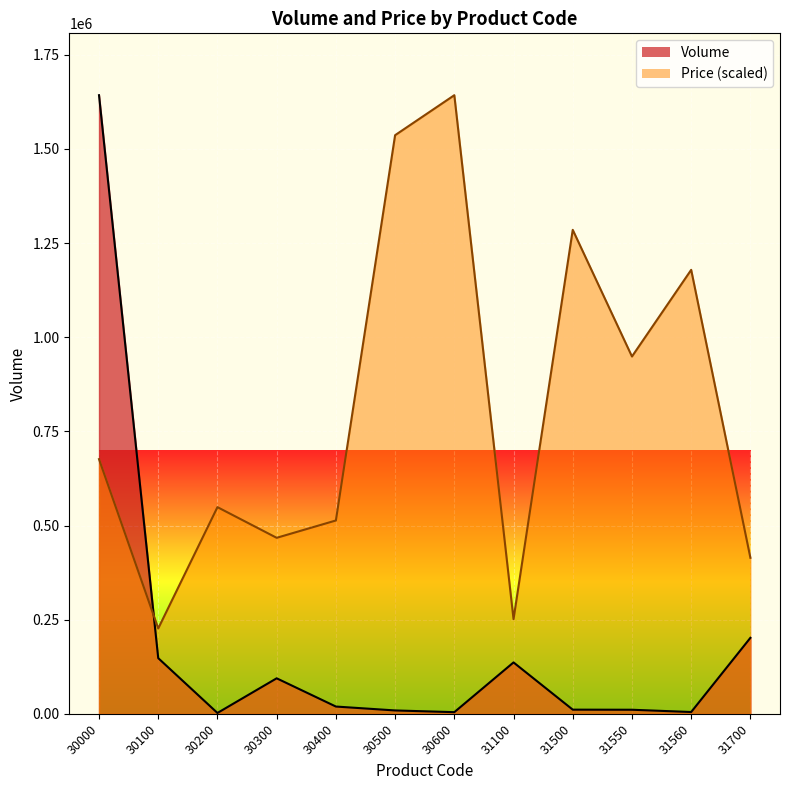

What is the sum of the Price values at 30500 and 31500?

2821728.7